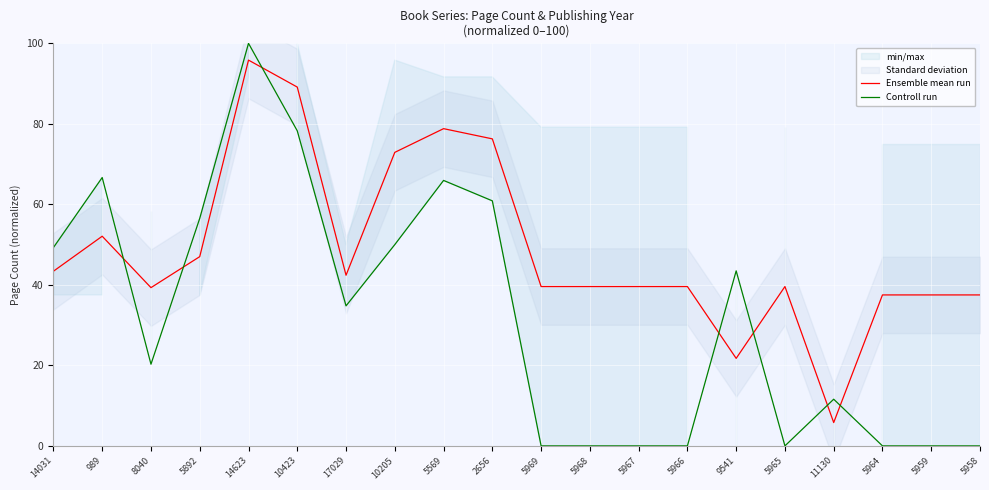

Is the value of Ensemble mean run at 5965 greater than the value of Controll run at 9541?

No